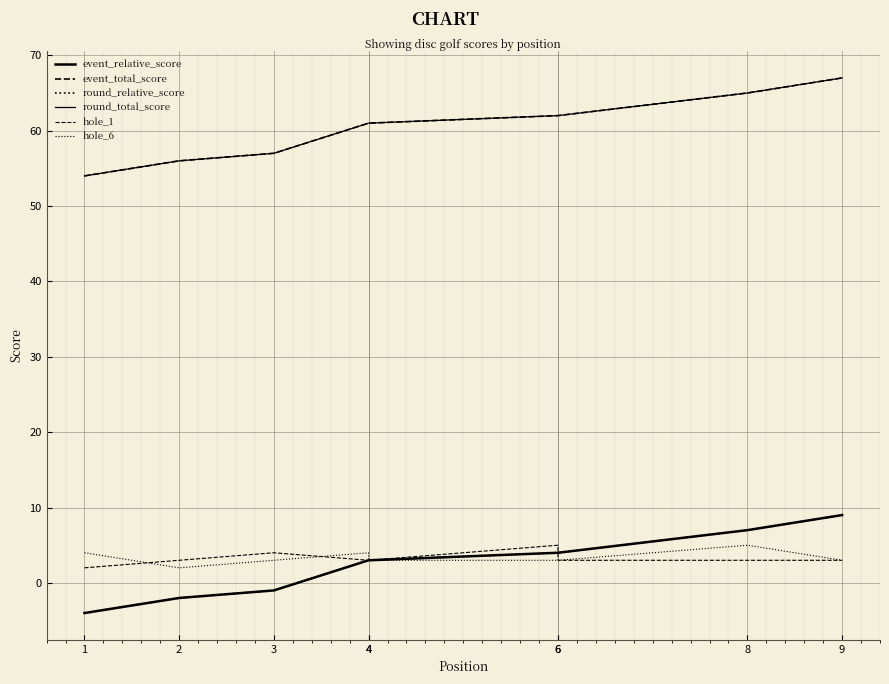

Which series has the largest range (max minus min)?

event_relative_score